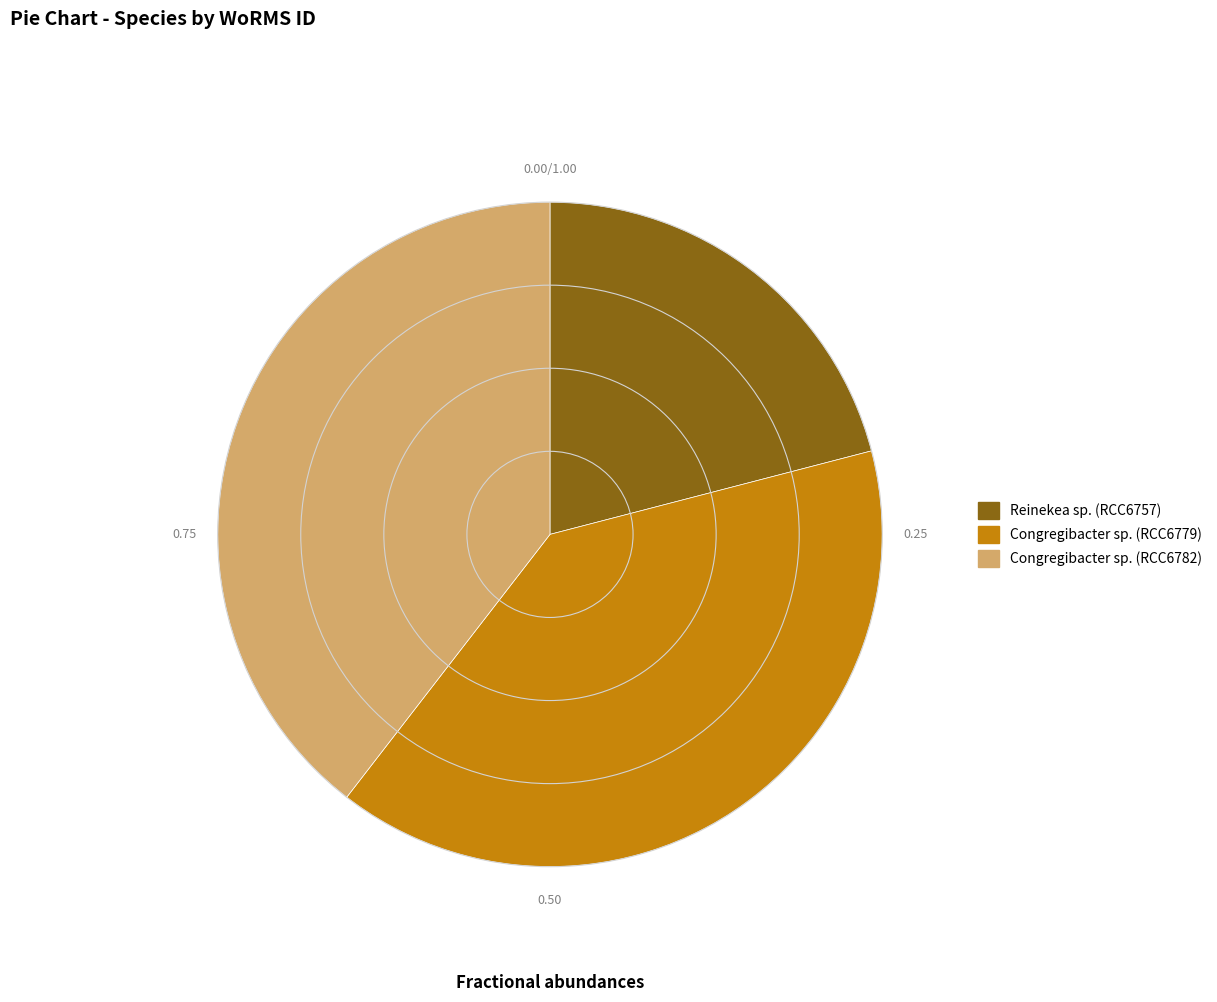

Count the number of slices in the pie.

3